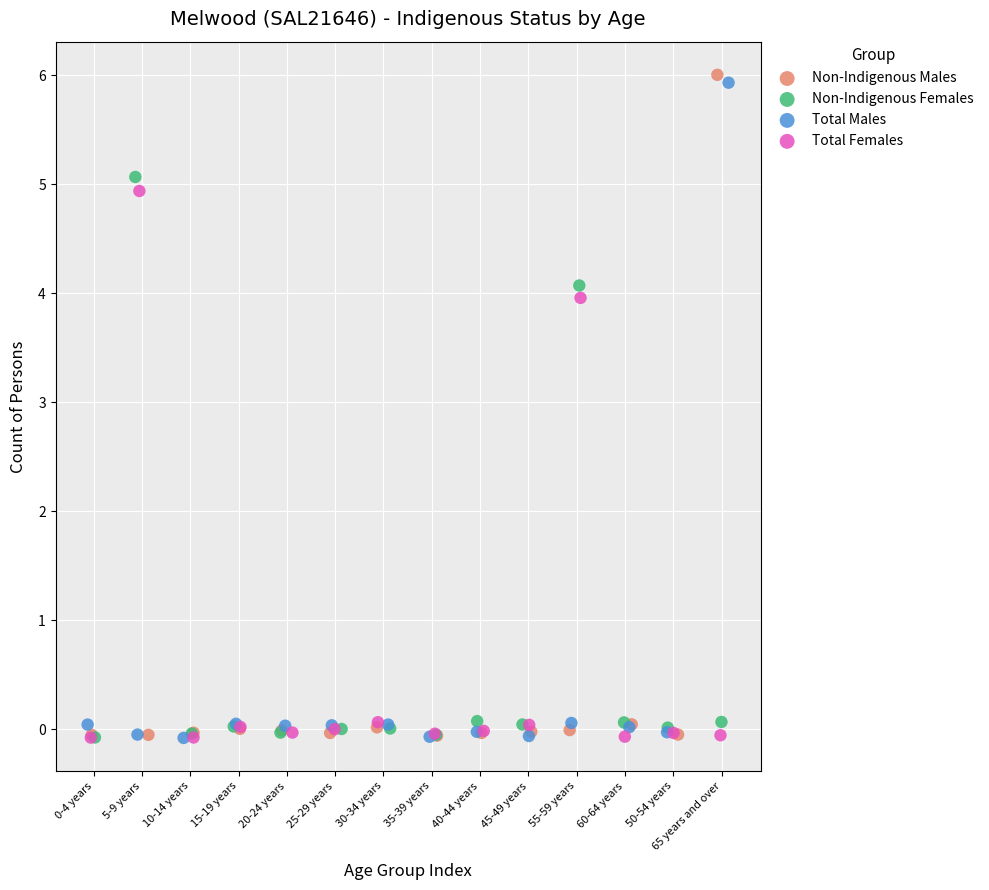

Which series has the largest Y range (max minus min)?

Non-Indigenous Males